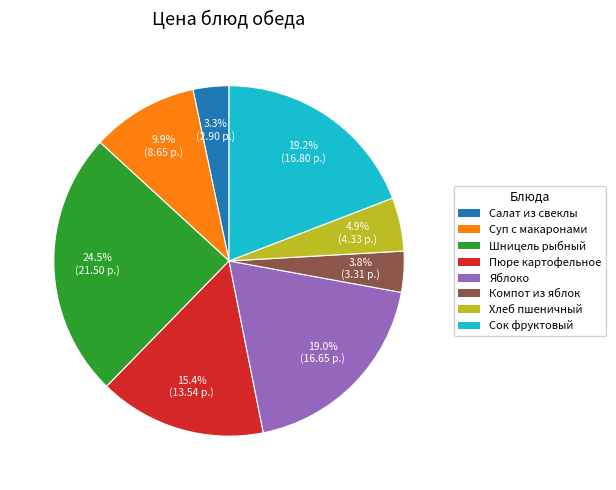

Is there any slice that represents more than half of the pie?

No